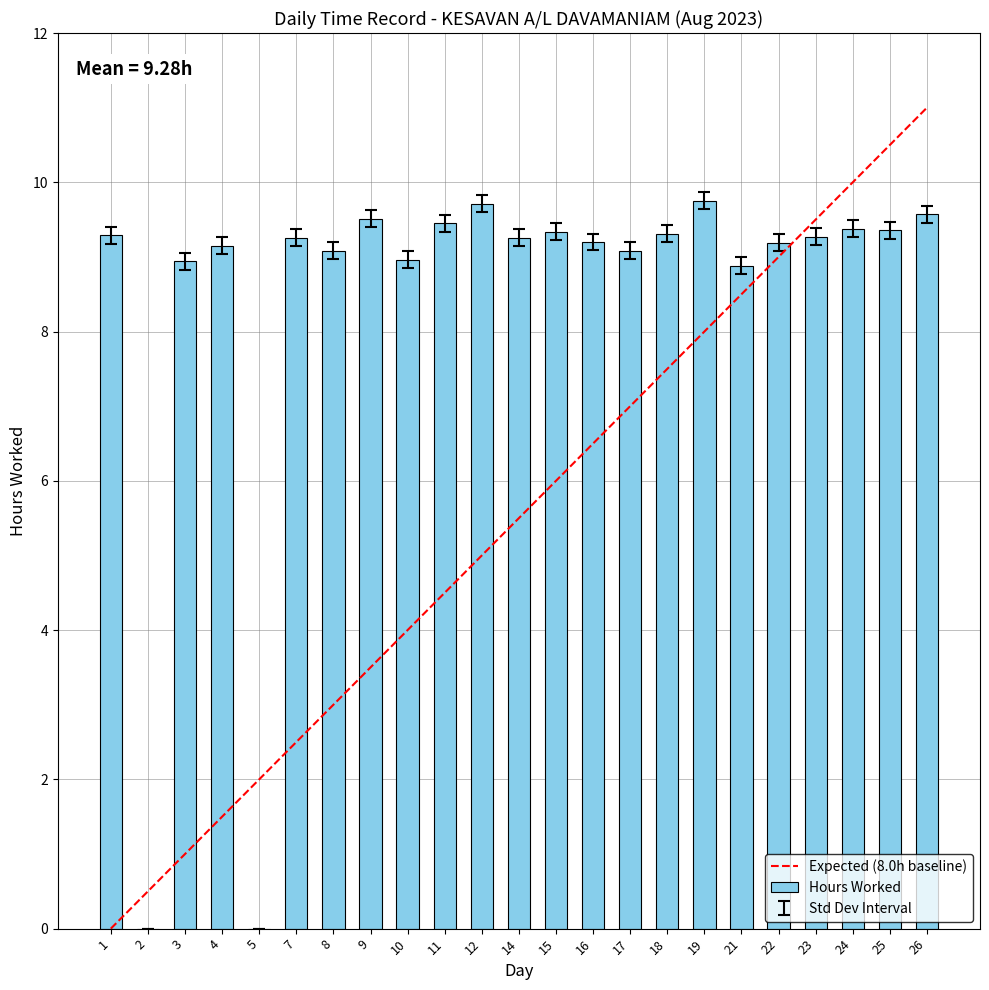

How many values are below 9?

5